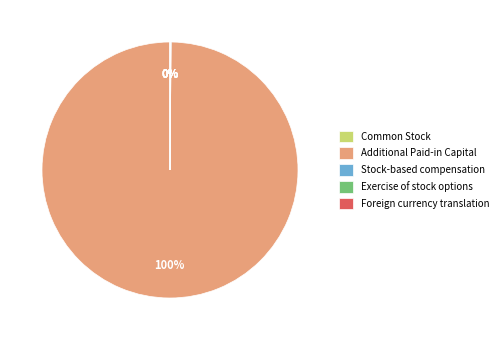

To the nearest percent, what is the average slice percentage?

20%